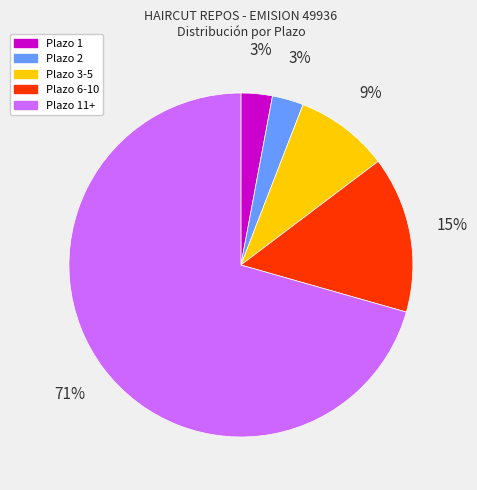

To the nearest percent, what portion does Plazo 6-10 represent?

15%